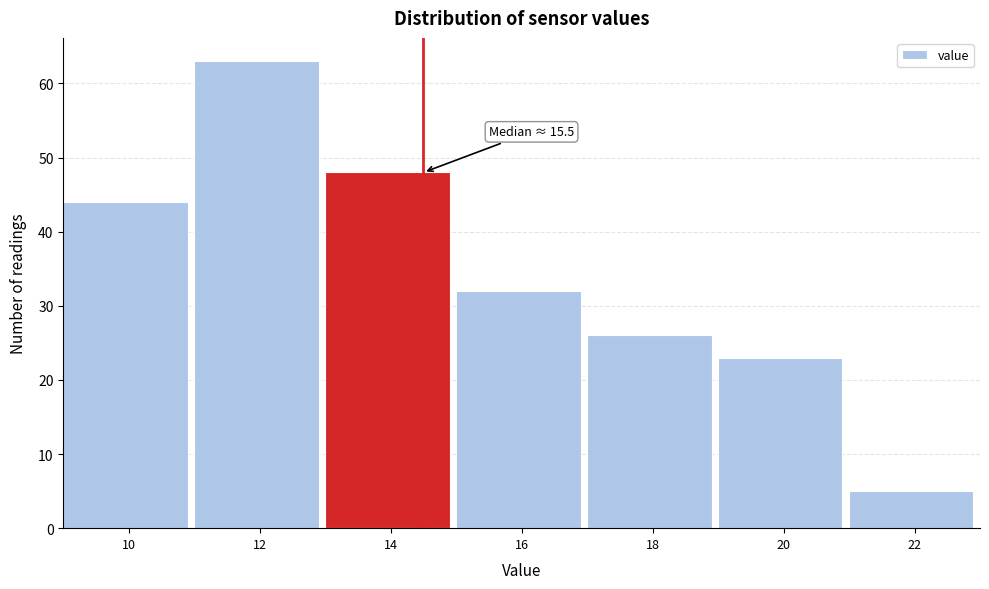

Reading left to right, extract all data points from this chart.

44	63	48	32	26	23	5